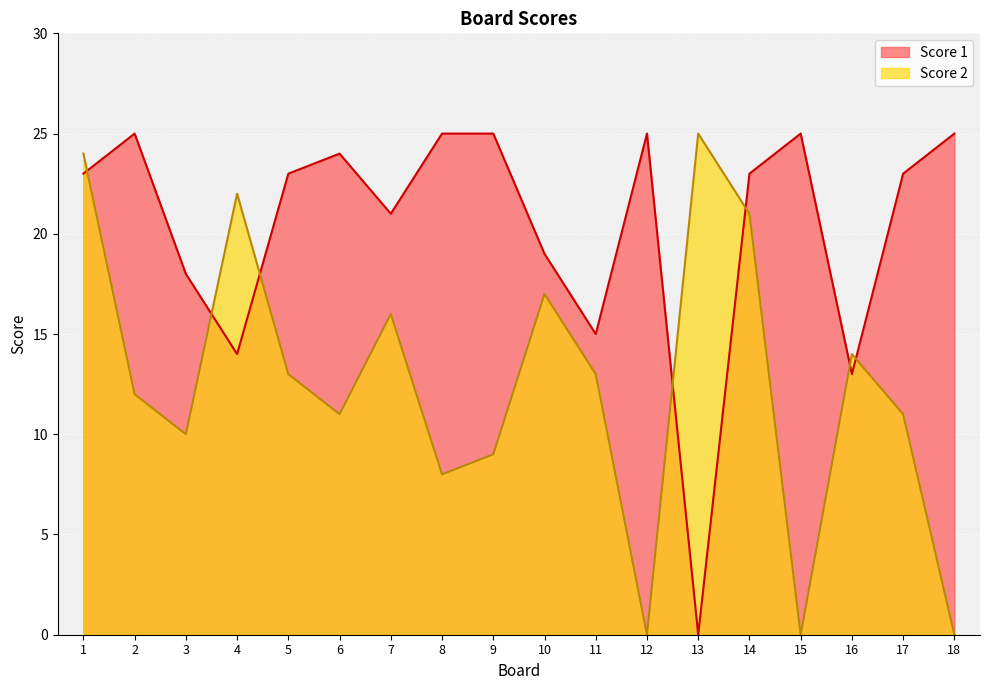

Where is the first local minimum for Score 1?

4